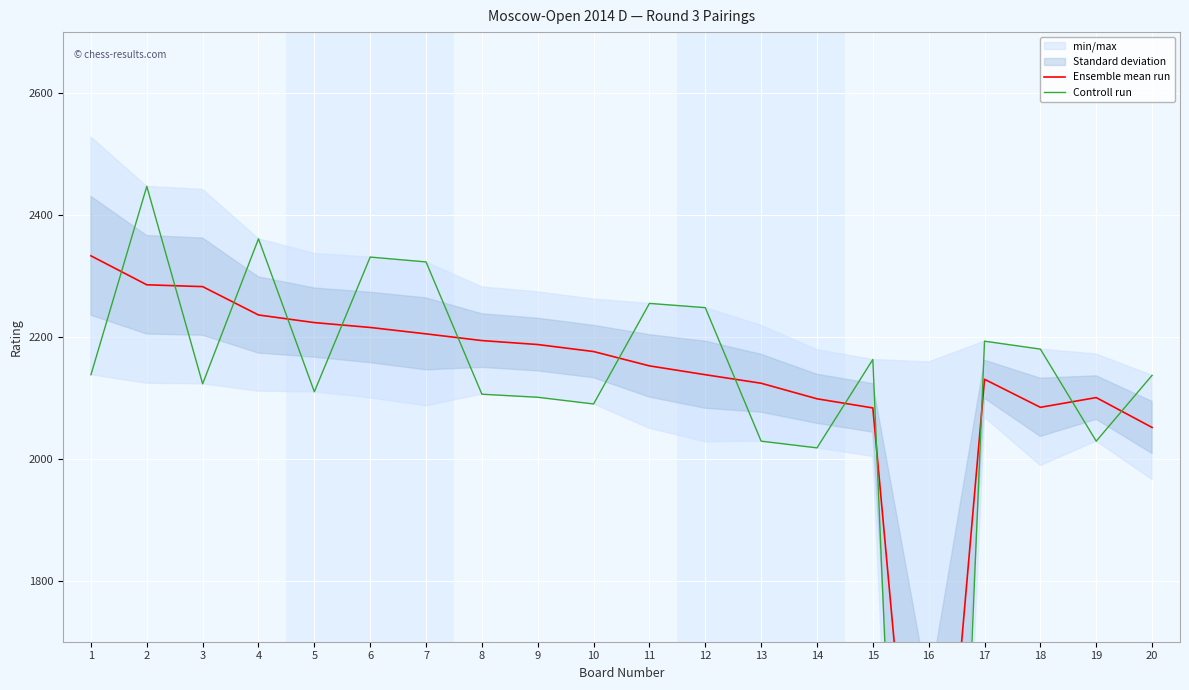

Which series ends up on top after the final intersection of Controll run and Ensemble mean run?

Controll run